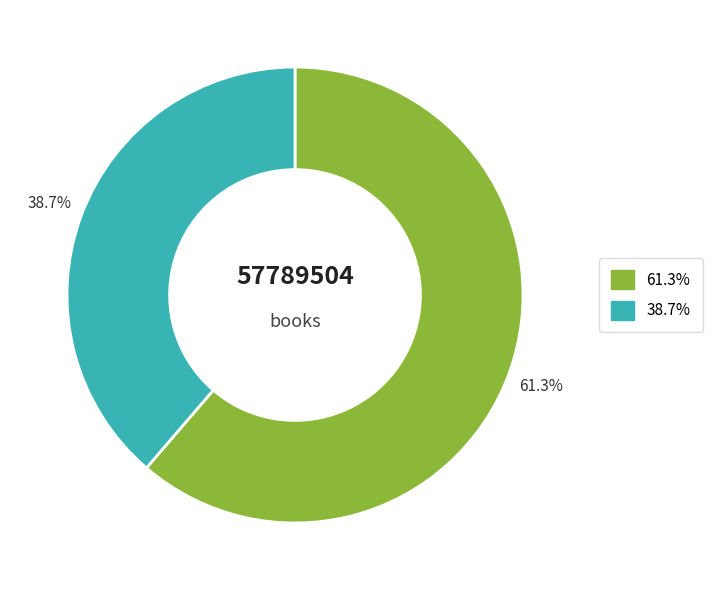

Do 61.3% and 38.7% together represent more than half of the pie?

Yes